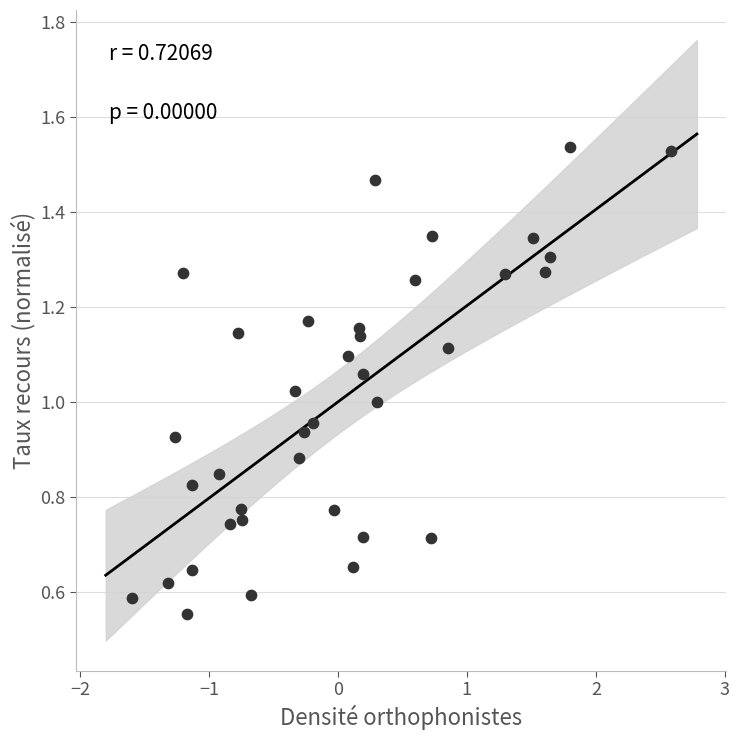

What is the range of X values (max minus min)?

4.2